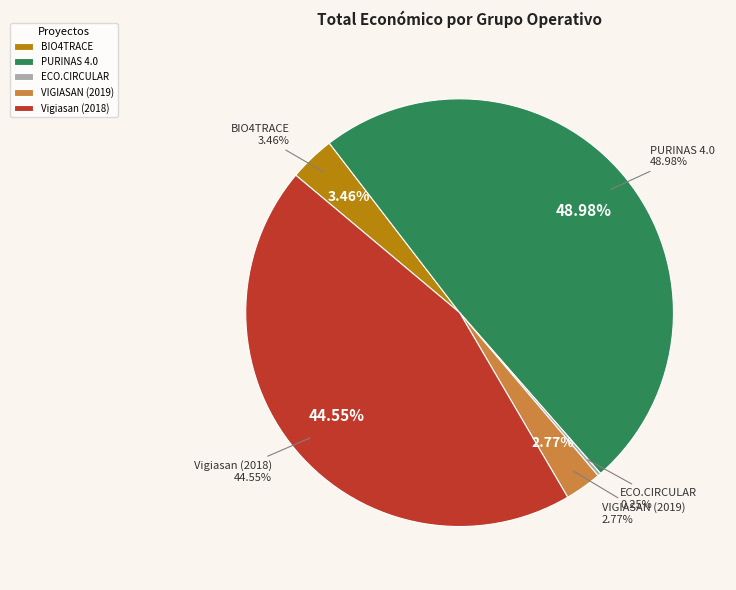

What portion of the pie excludes Vigiasan (2018)?

55.5%